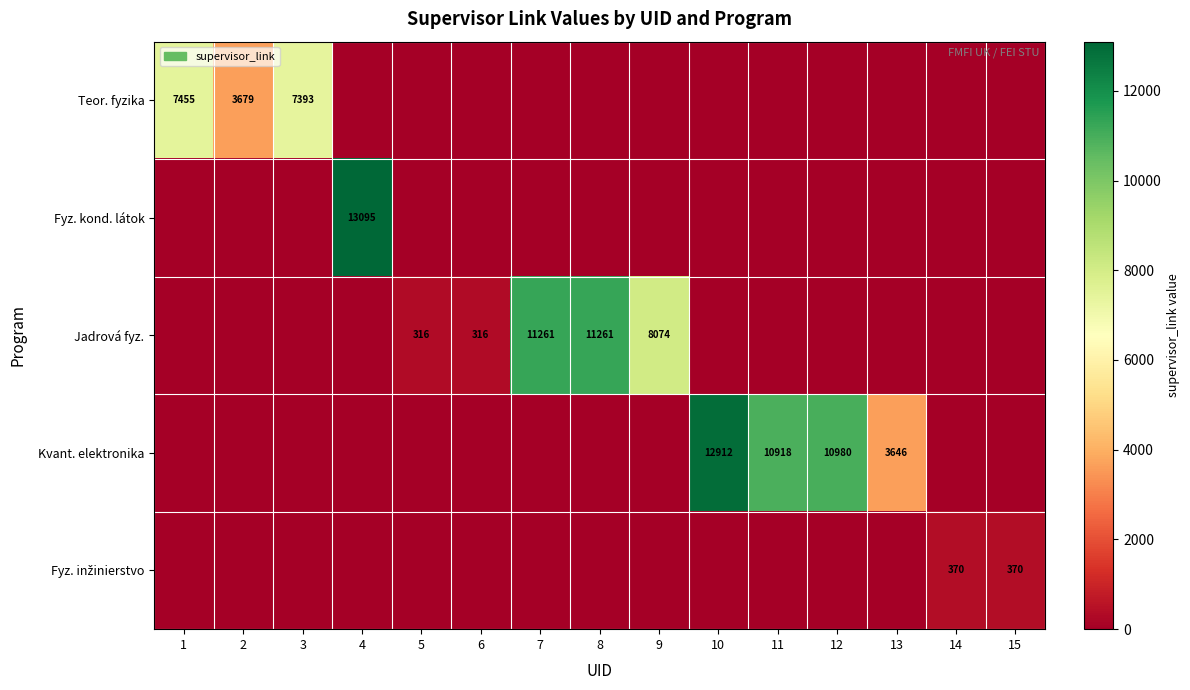

Which label corresponds to the largest value in the chart?

4